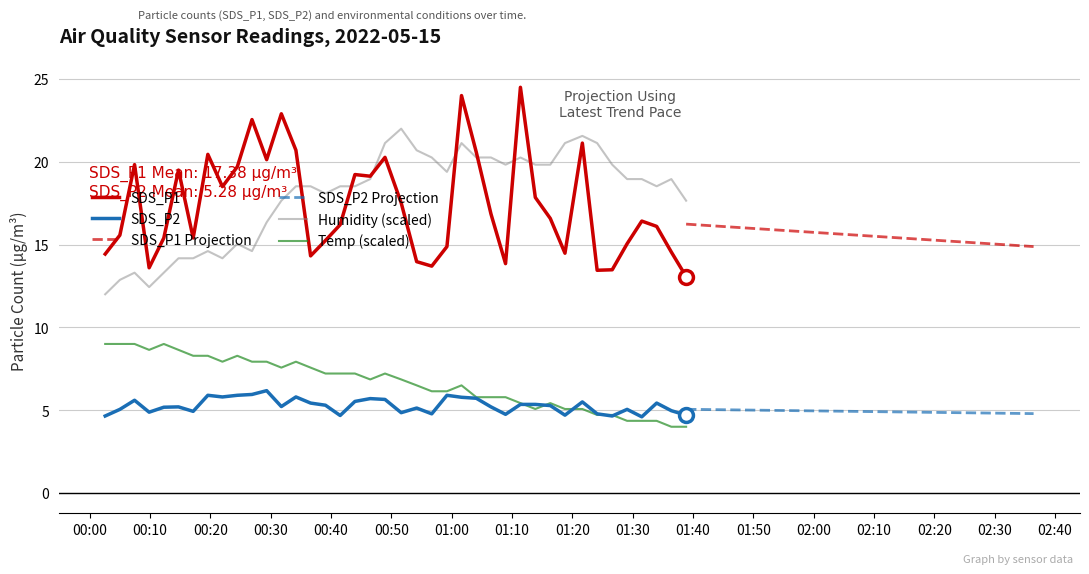

True or false: SDS_P2 and SDS_P1 intersect in this chart.

False